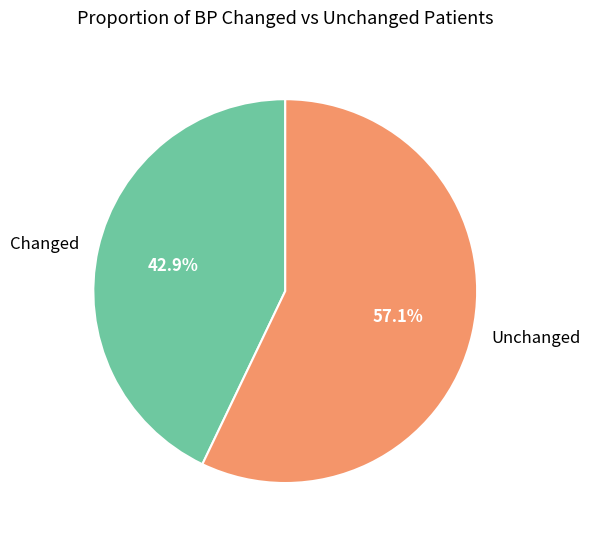

To the nearest percent, what is the average slice percentage?

50%